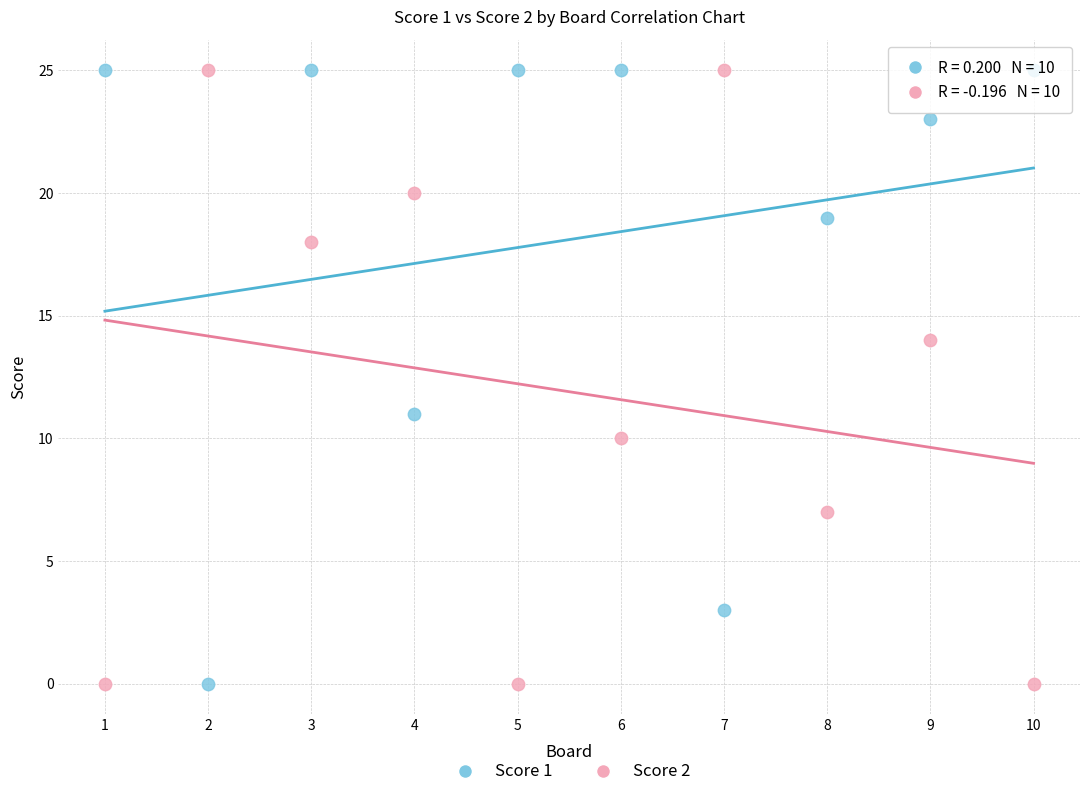

What is the X range (max minus min) for the scatter plot?

9